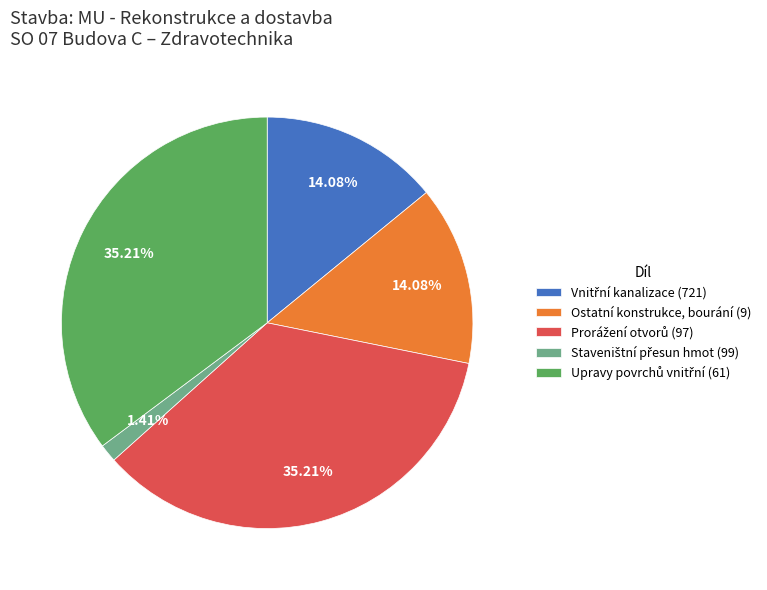

Does any single category account for the majority?

No